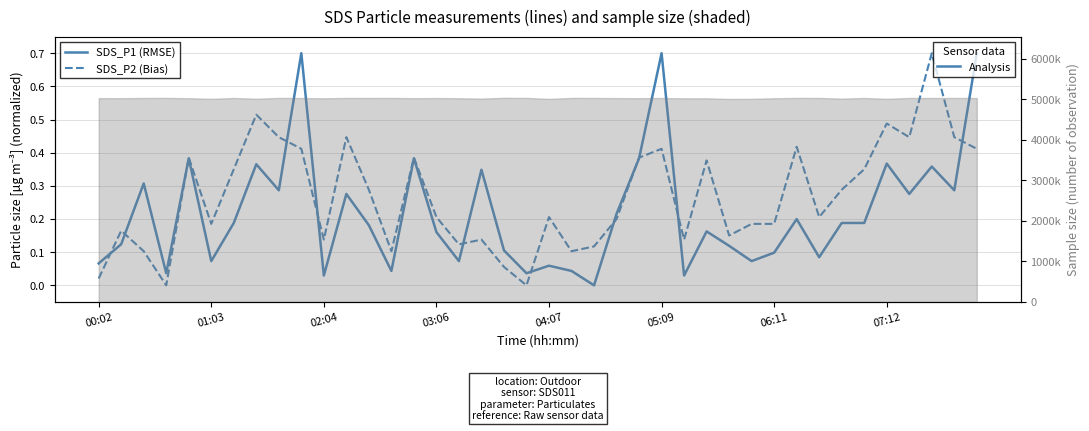

How many lines are shown in the chart?

2